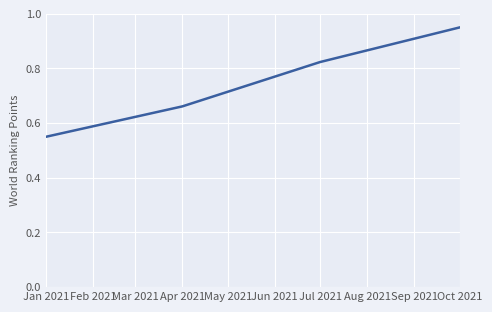

What position from the right is Oct 2021?

1